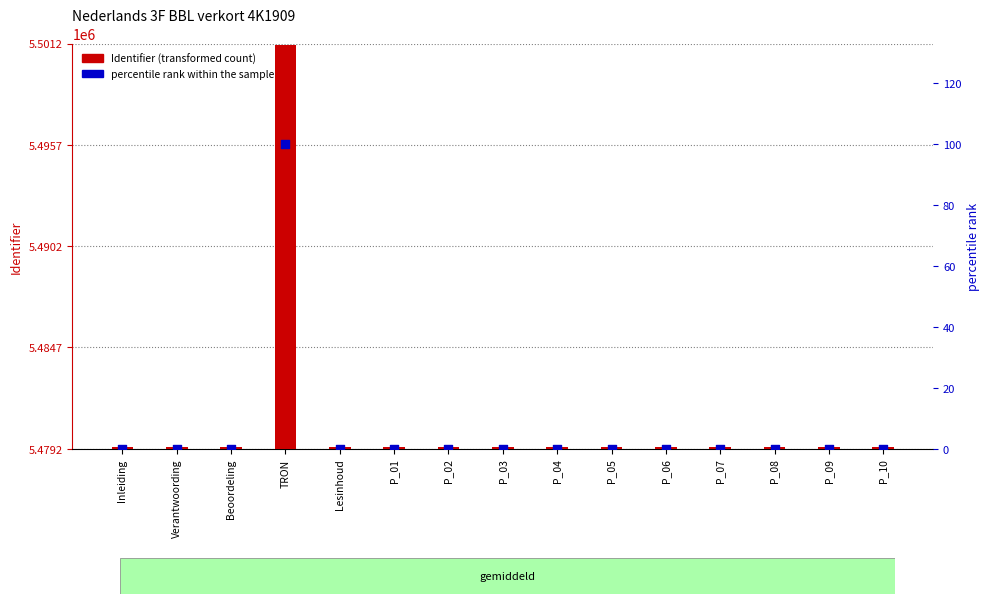

Which series contains the highest Y value?

Identifier